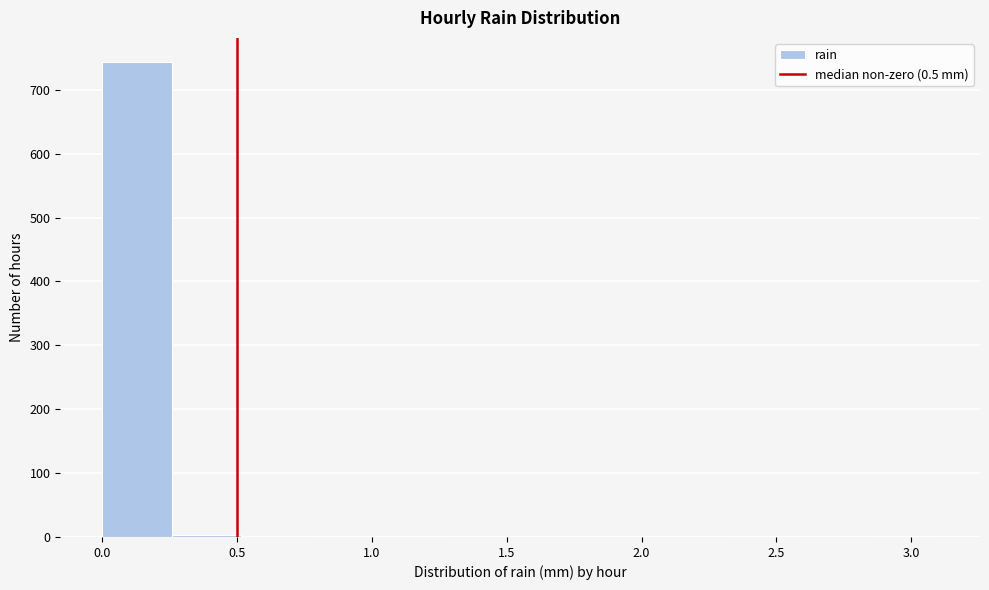

What is the height of the bar covering 0.00 to 0.25 on the x-axis? Neither the bar edges nor the heights are printed on the chart, so give them approximately, as read against the axes.

740